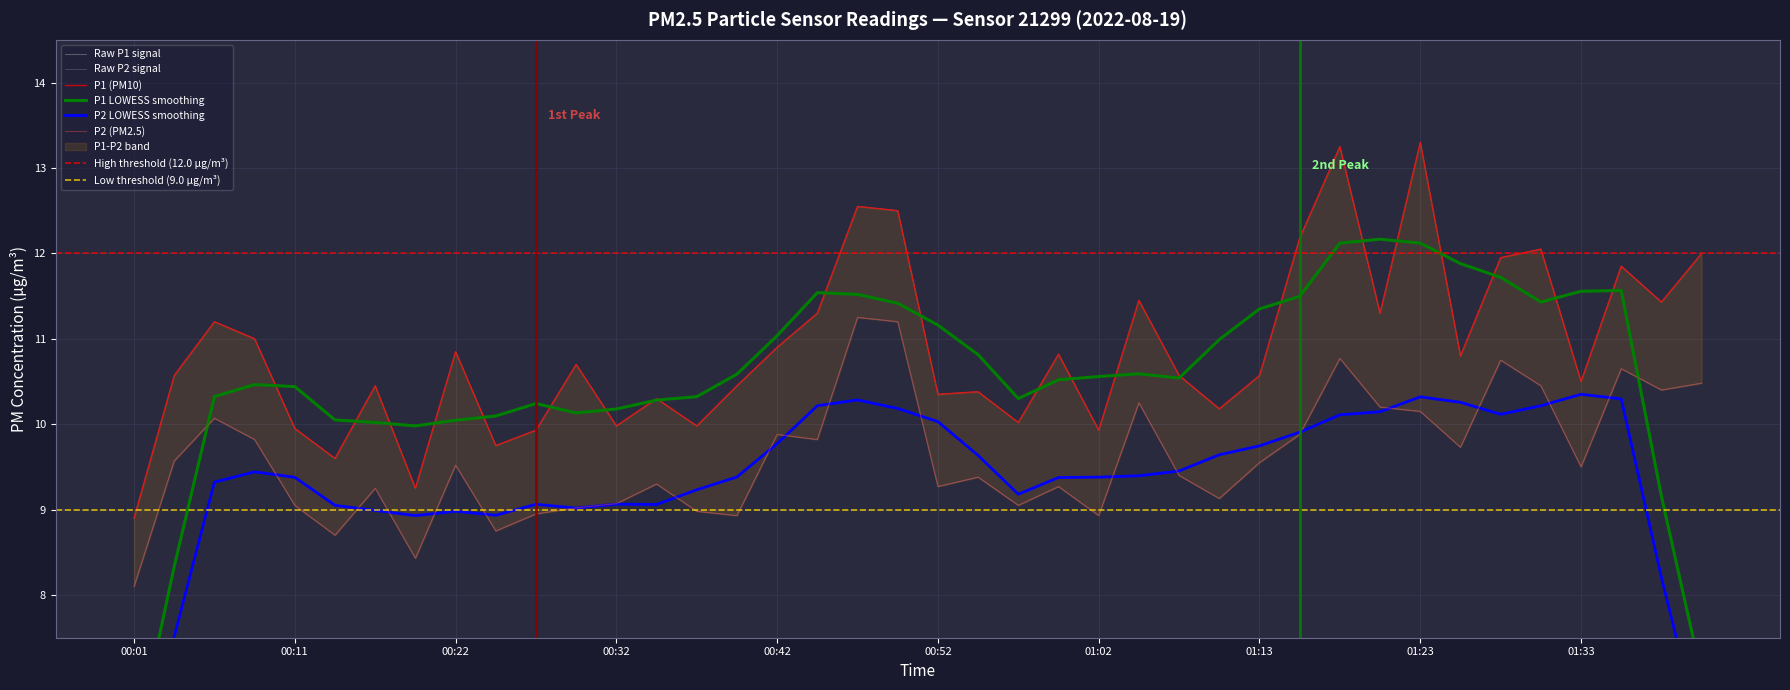

True or false: P1 has more than 2 points higher than both neighbors.

True